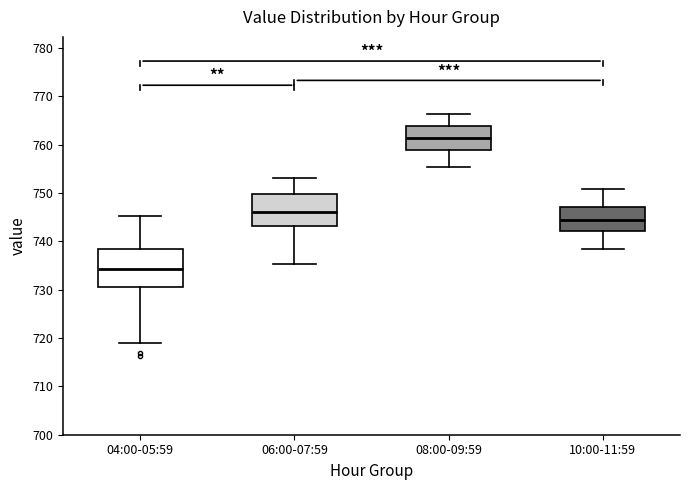

Reading left to right, transcribe this box plot: for each box, give where its median line is, the range the box spans, and where its two whiskers end, as read against the y-axis. The values are not printed on the chart, so give them approximately, as read against the axis.

04:00-05:59: median 734, box 731 to 738, whiskers 719 to 745
06:00-07:59: median 746, box 743 to 750, whiskers 735 to 753
08:00-09:59: median 761, box 759 to 764, whiskers 755 to 766
10:00-11:59: median 744, box 742 to 747, whiskers 739 to 751